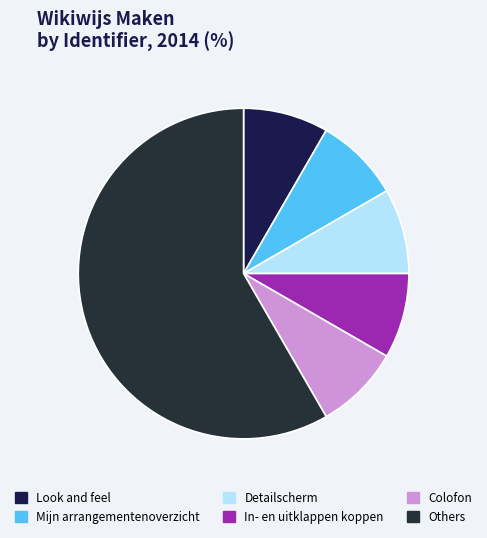

How many slices are in this pie chart?

6